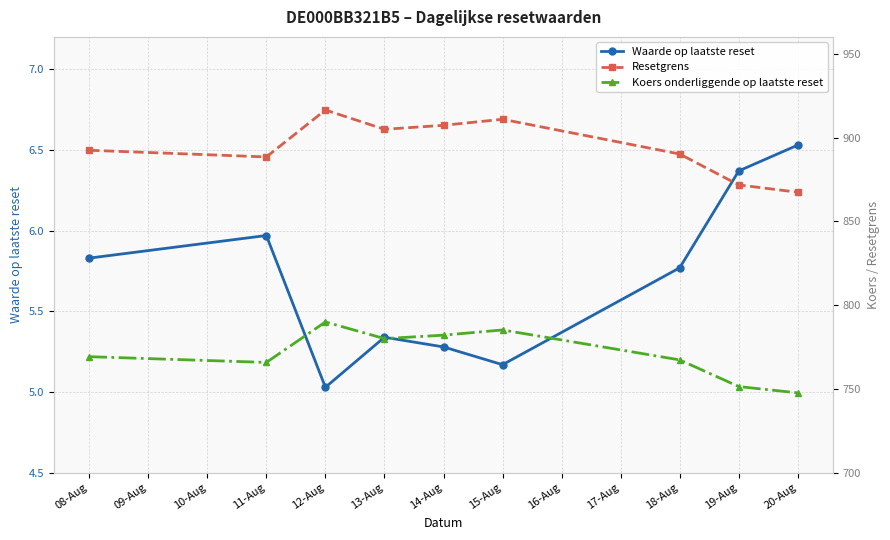

At which category does Waarde op laatste reset reach its first local peak?

11-Aug